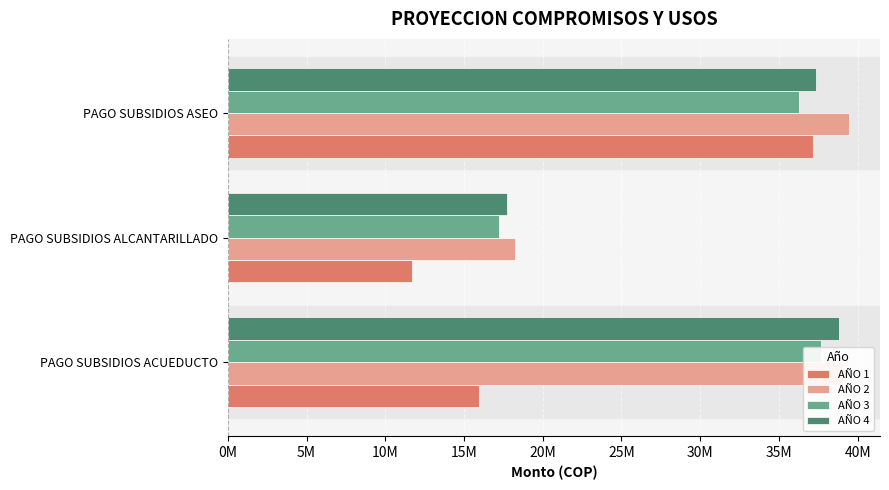

What is the highest value of the AÑO 2 series?

39450033